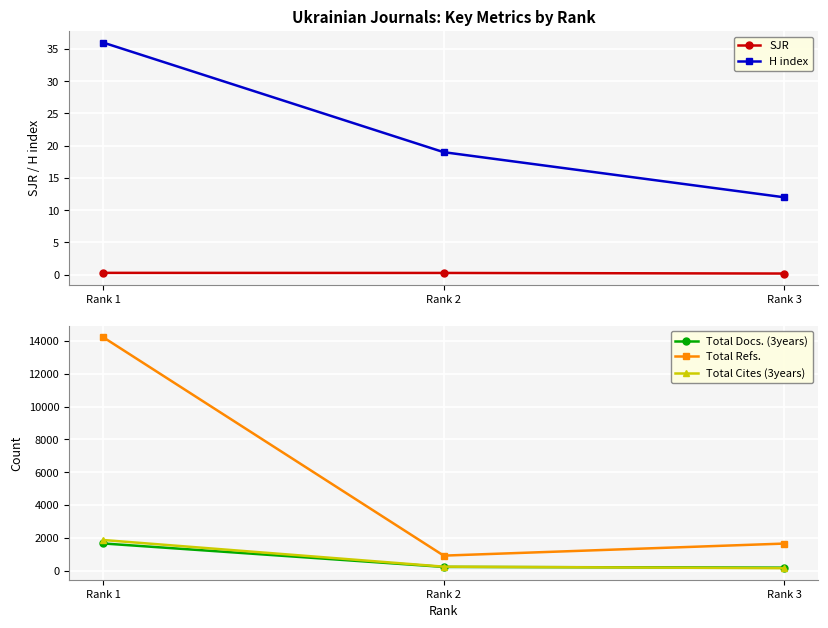

The Total Cites (3years) series shows 148.0 at Rank 3. True or false?

True